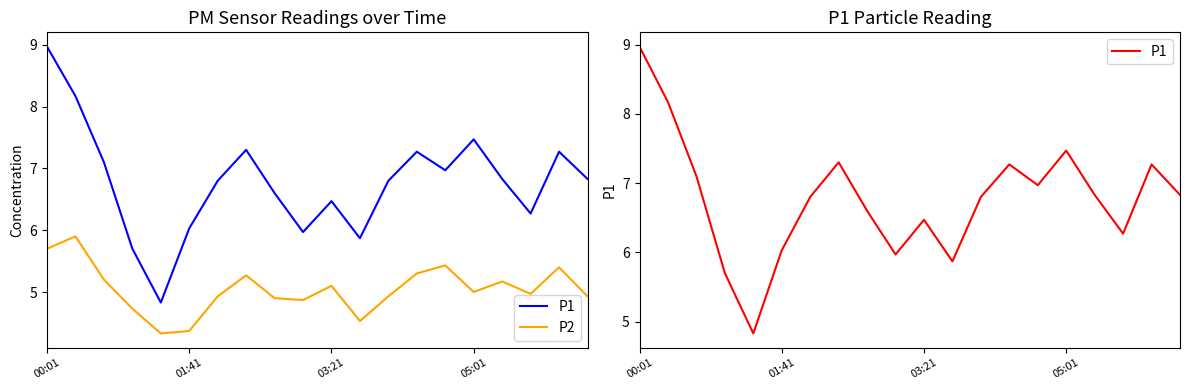

How many data points in P2 are less than 5?

10